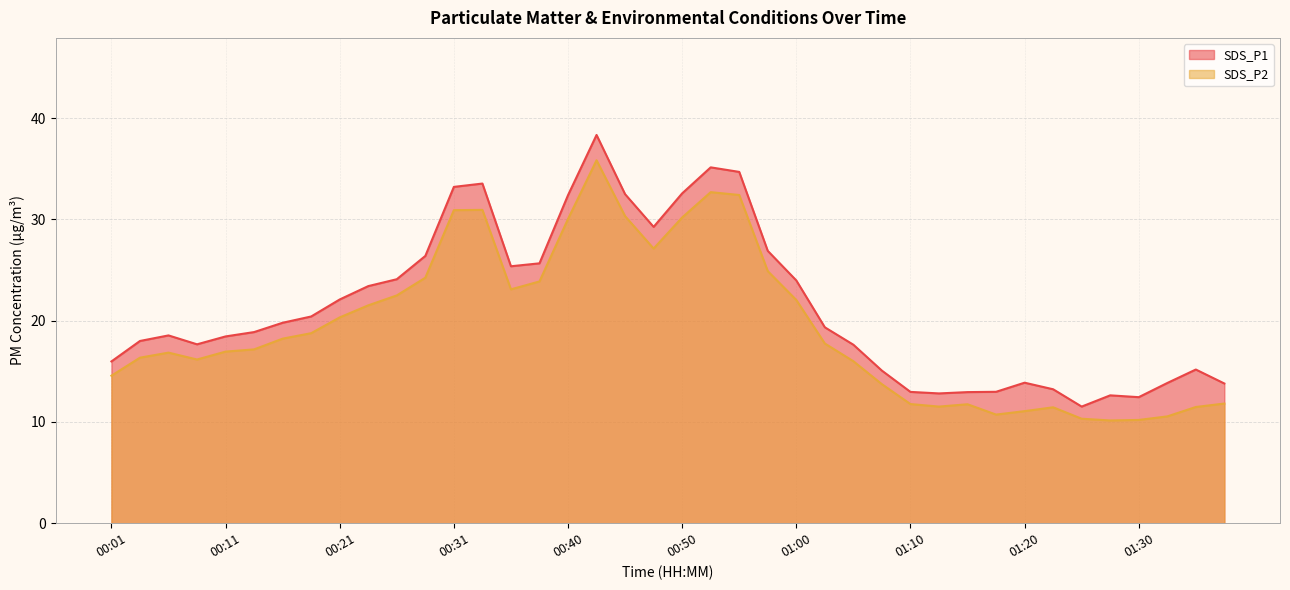

Rank the series at 01:03 from highest to lowest value.

SDS_P1, SDS_P2